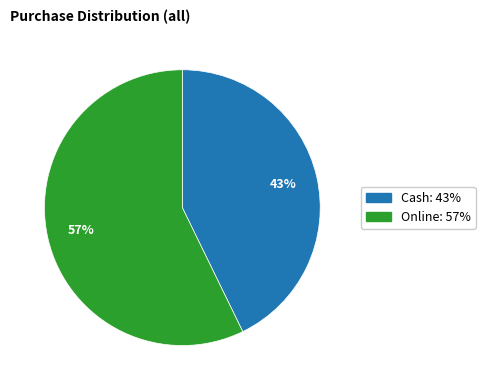

The Online slice represents 67% of the pie. True or false?

False